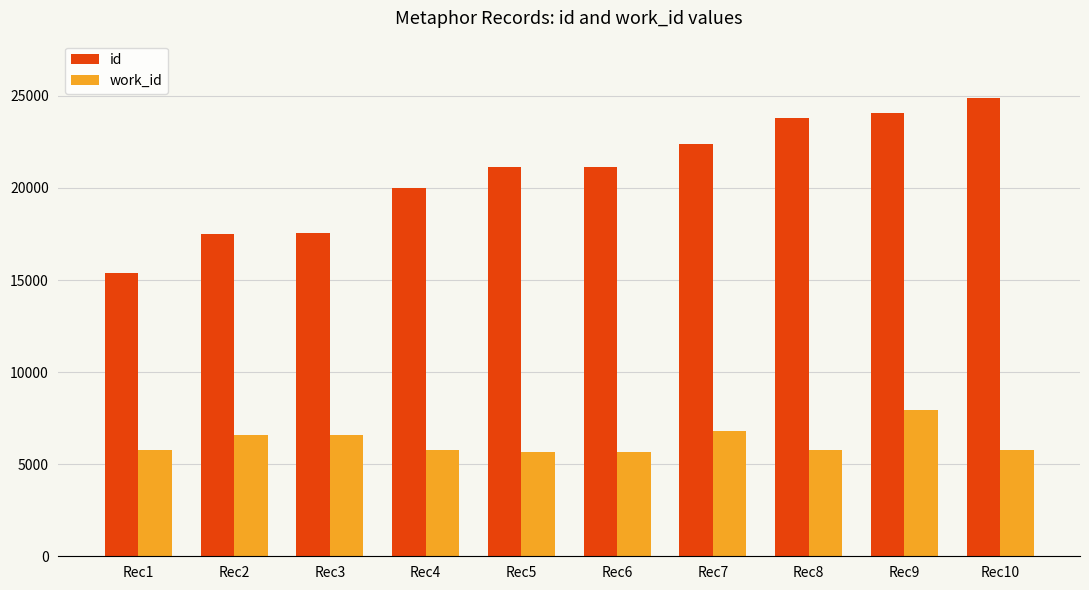

What is the greatest value displayed?

24877